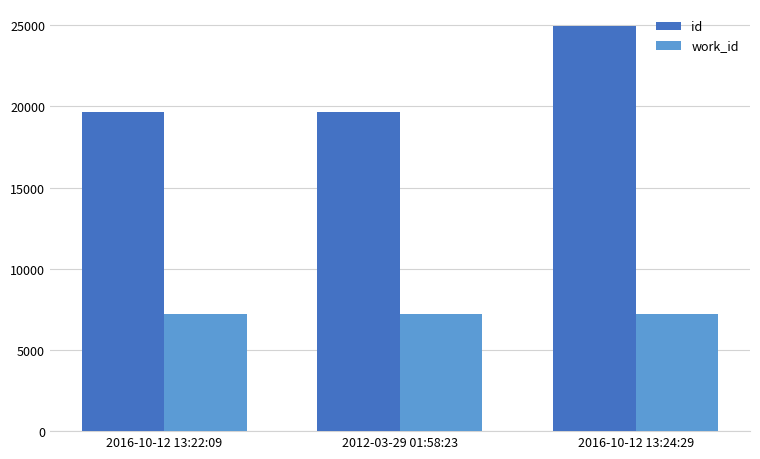

Rank the series by their maximum value, from lowest to highest.

work_id, id